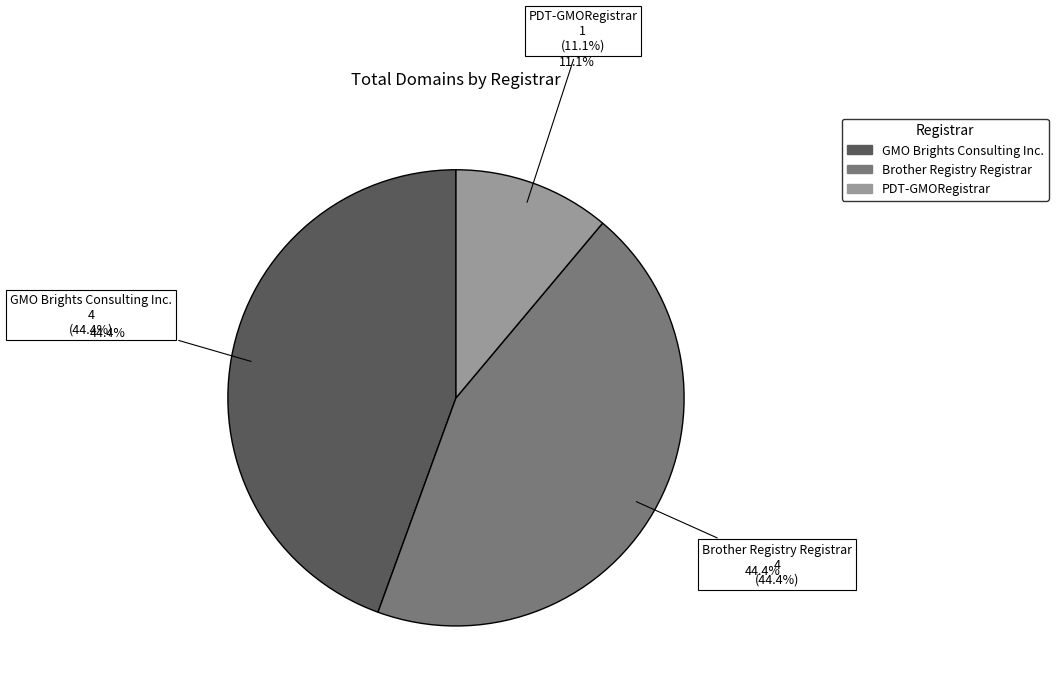

Count the number of slices in the pie.

3